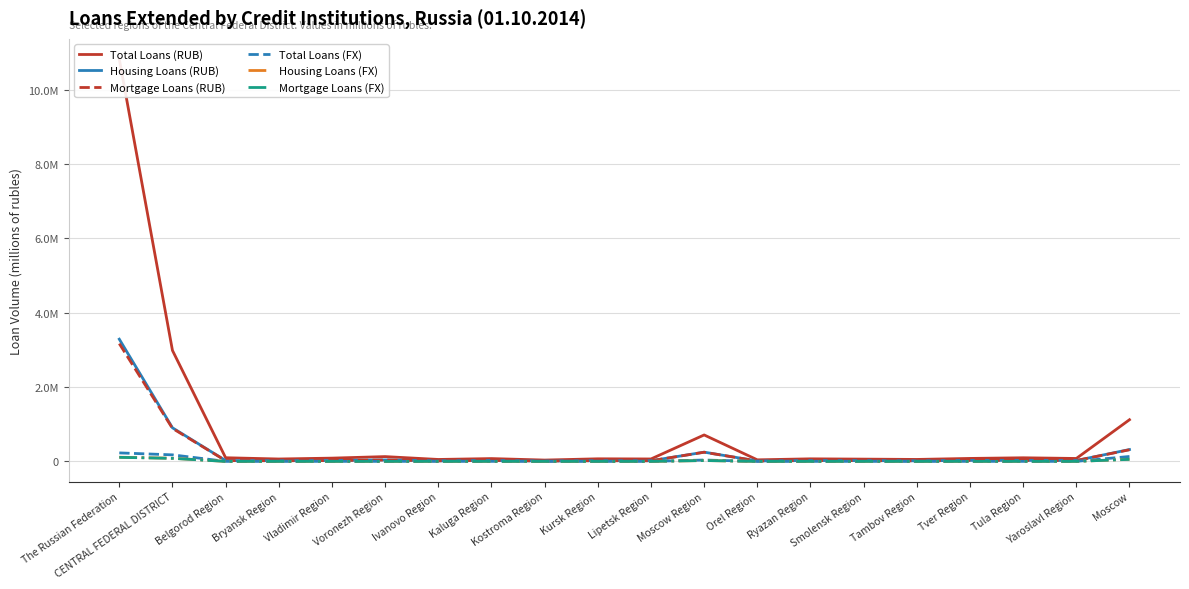

Which series has the largest total across all categories?

Total Loans (RUB)